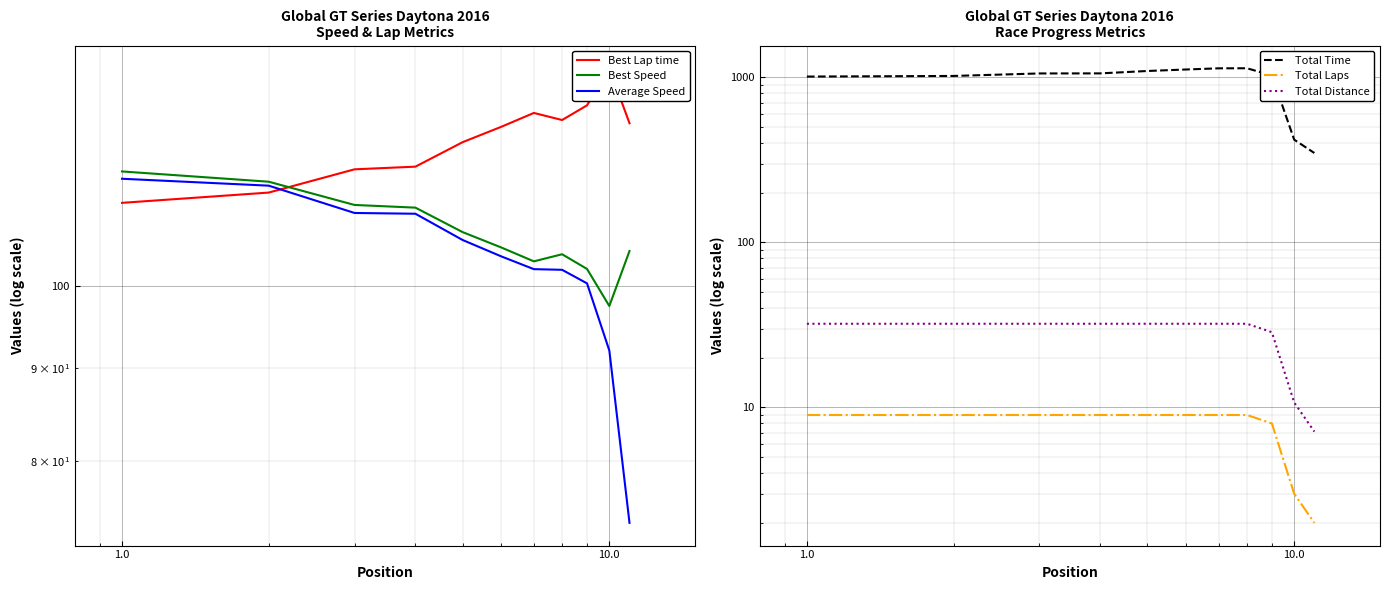

What are all the series names shown in the legend?

Best Lap time, Best Speed, Average Speed, Total Time, Total Laps, Total Distance